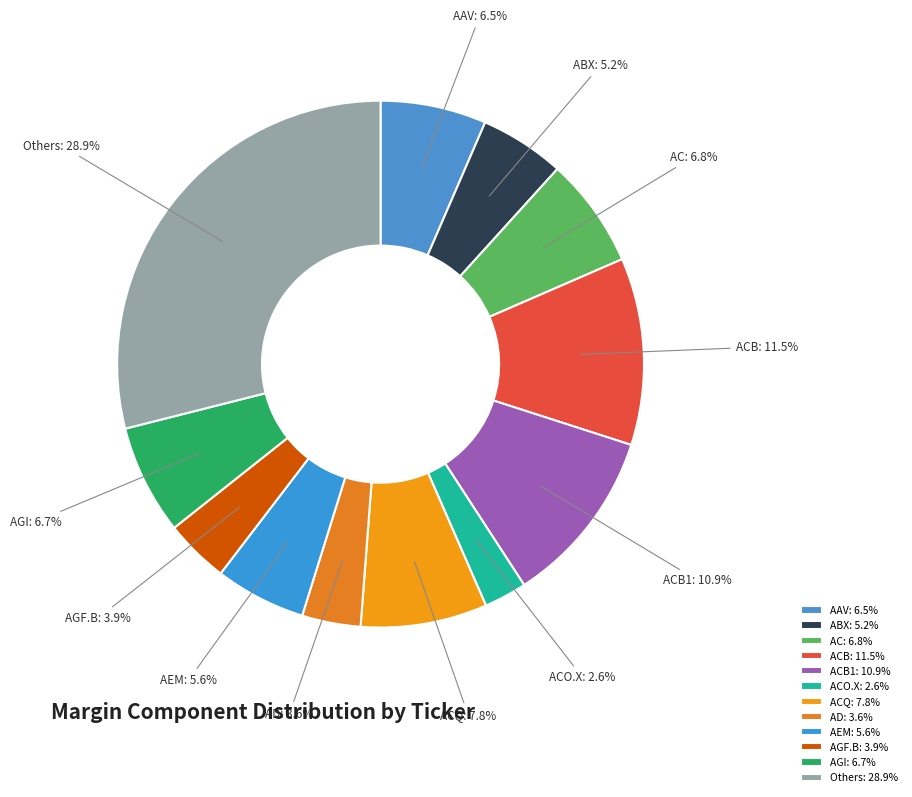

Does any single category account for the majority?

No